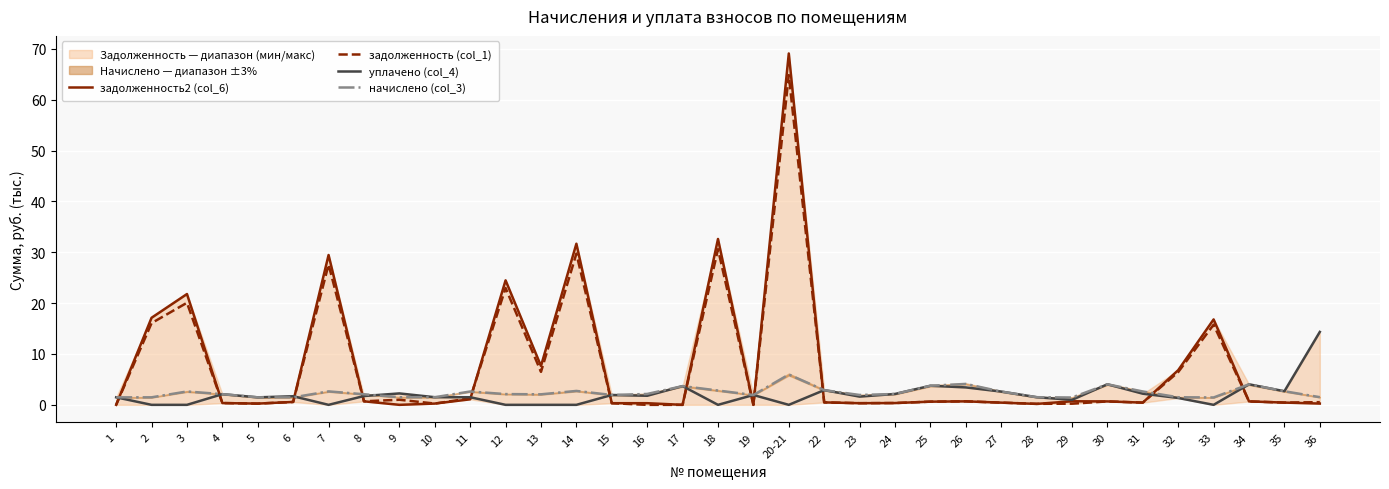

Where is the first local maximum for задолженность2 (col_6)?

3